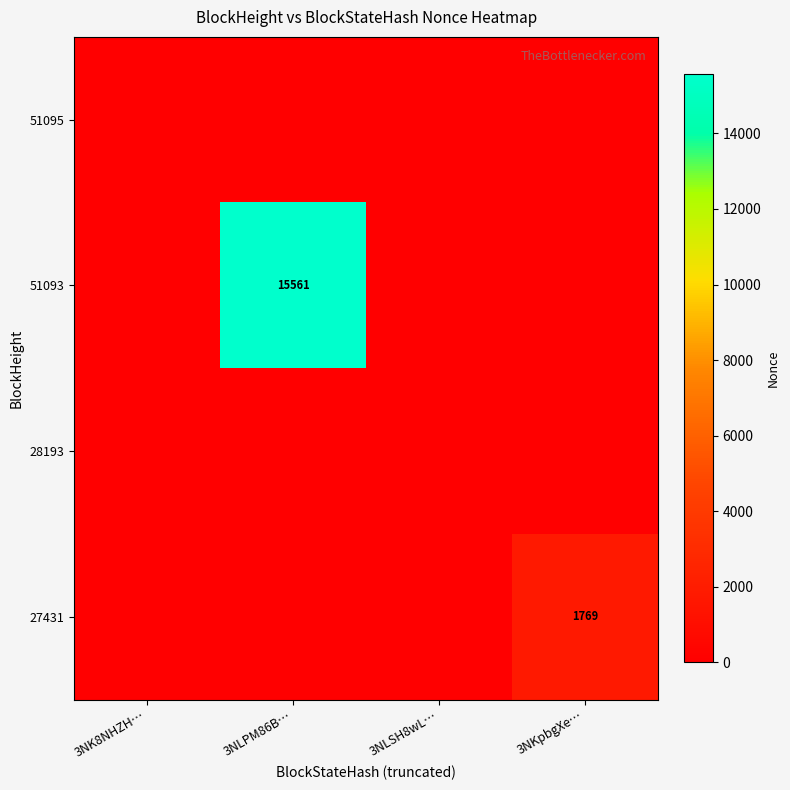

What is the maximum value shown in the chart?

15561